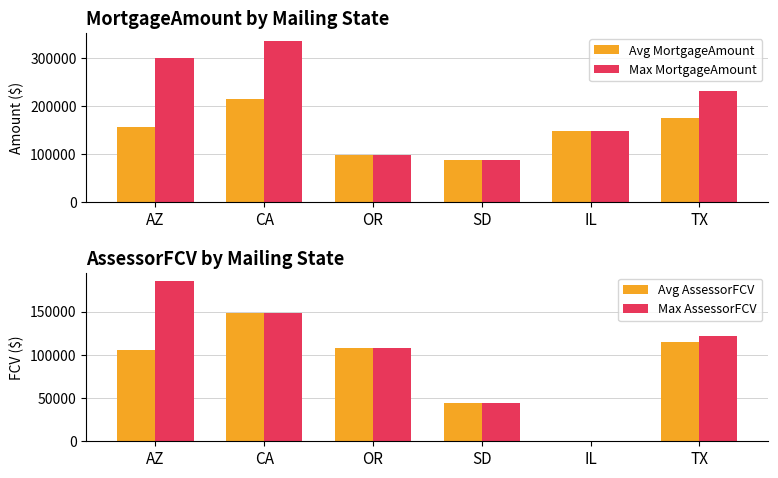

What is the value of the Avg MortgageAmount bar at the 3rd from the left?

97056.0